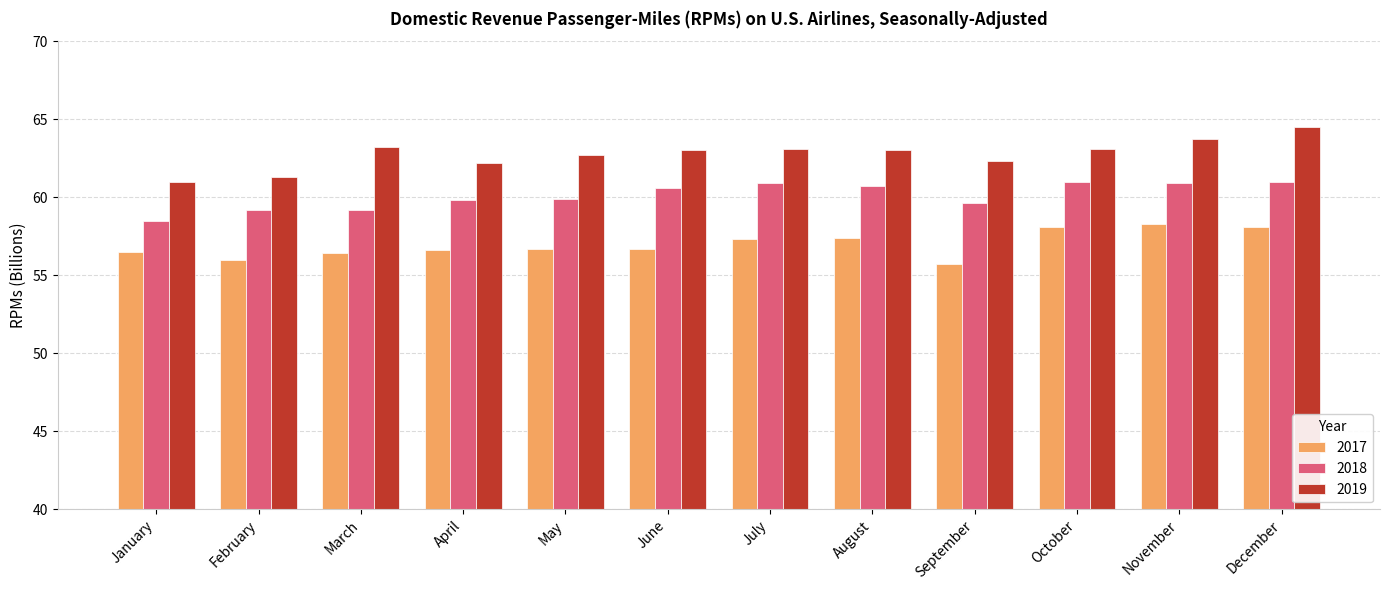

What is the value of the 2017 bar at the 12th from the left?

58.1